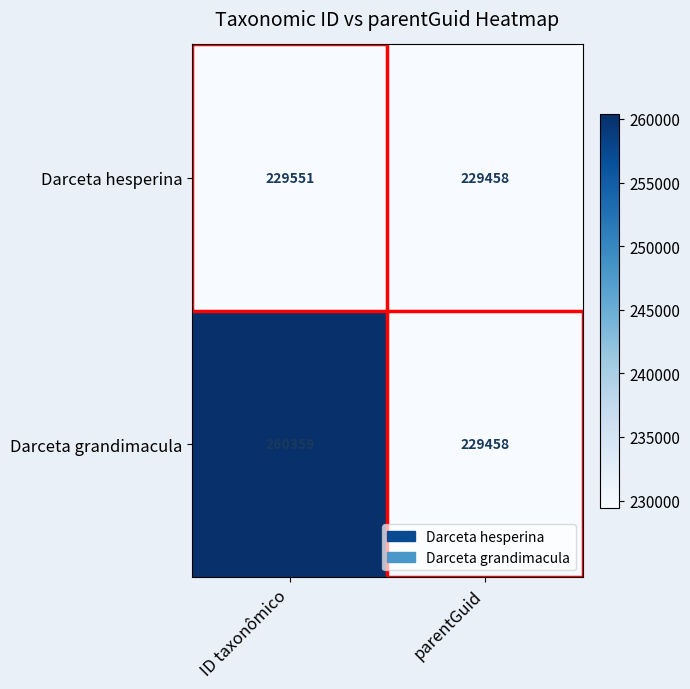

What is the difference between the Darceta hesperina values at parentGuid and ID taxonômico?

93